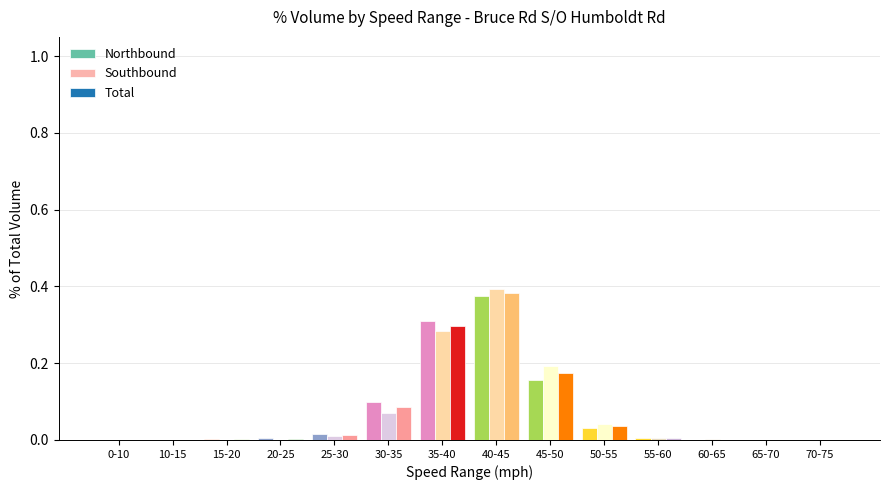

Which series changed the most between 0-10 and 35-40?

Northbound